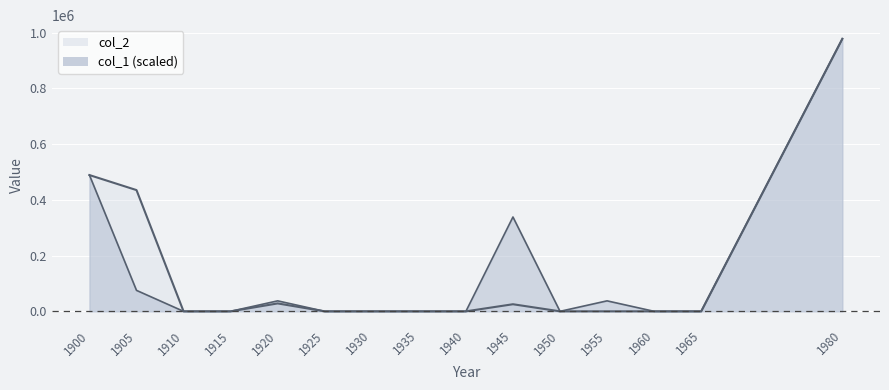

What is the value of the col_1 point at the 15th from the left?

978236.0